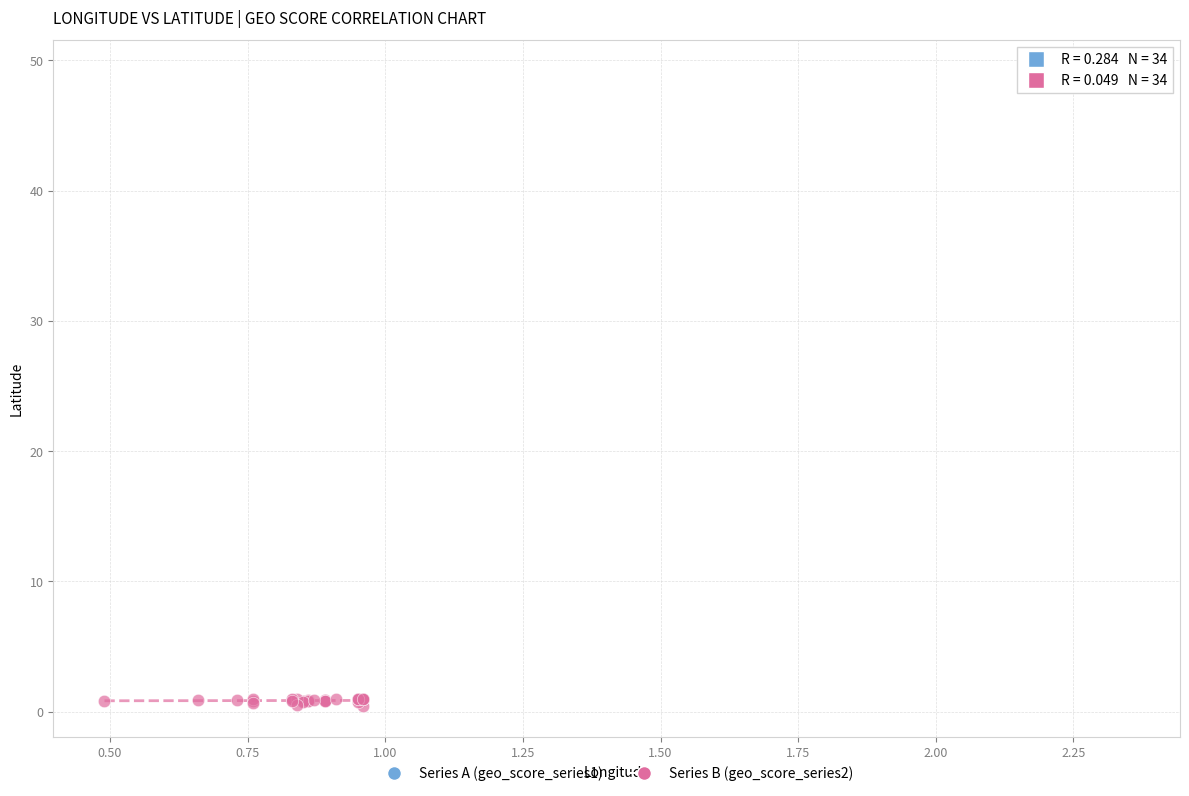

Which series has the widest spread of Y values?

Series B (geo_score_series2)